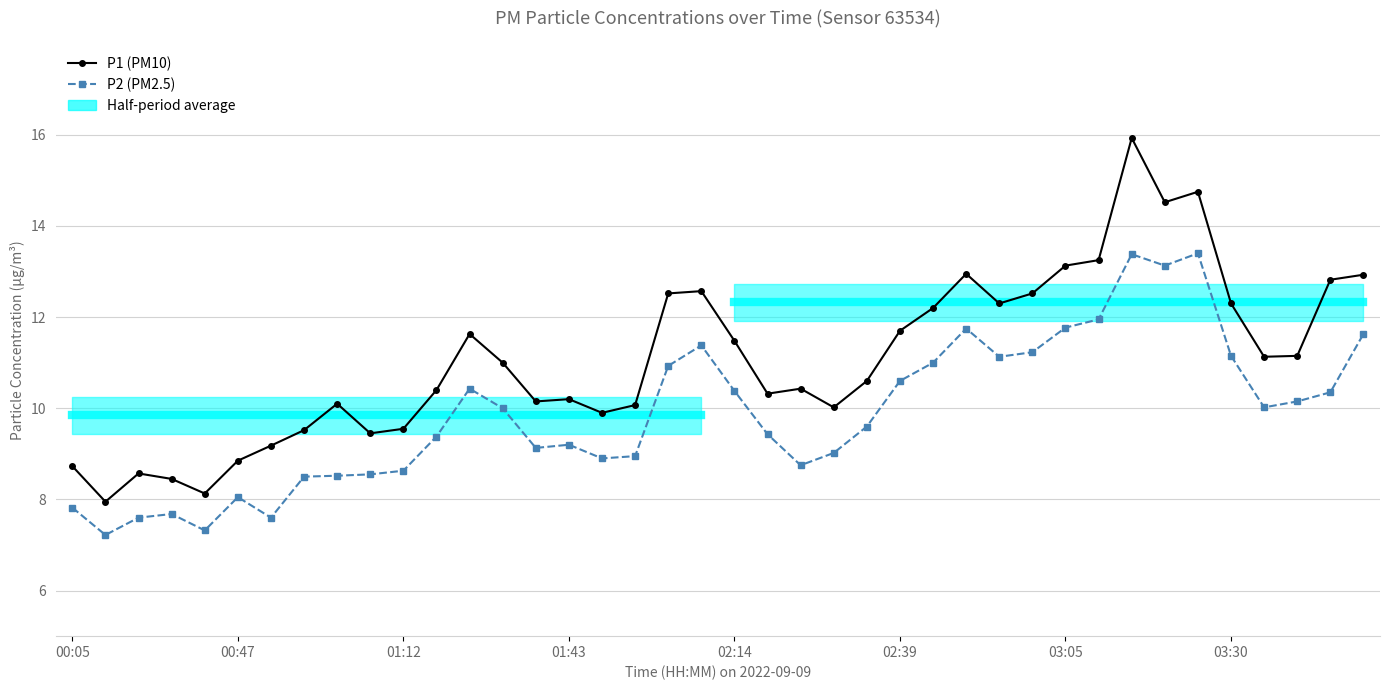

What is the average value of the P2 series?

9.9